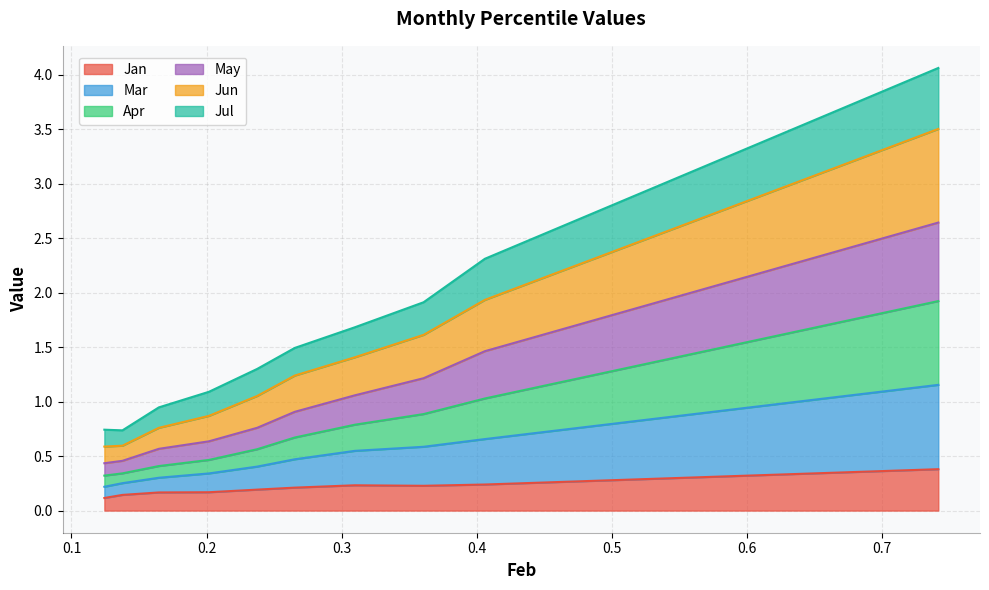

What are all the series names shown in the legend?

Jan, Mar, Apr, May, Jun, Jul